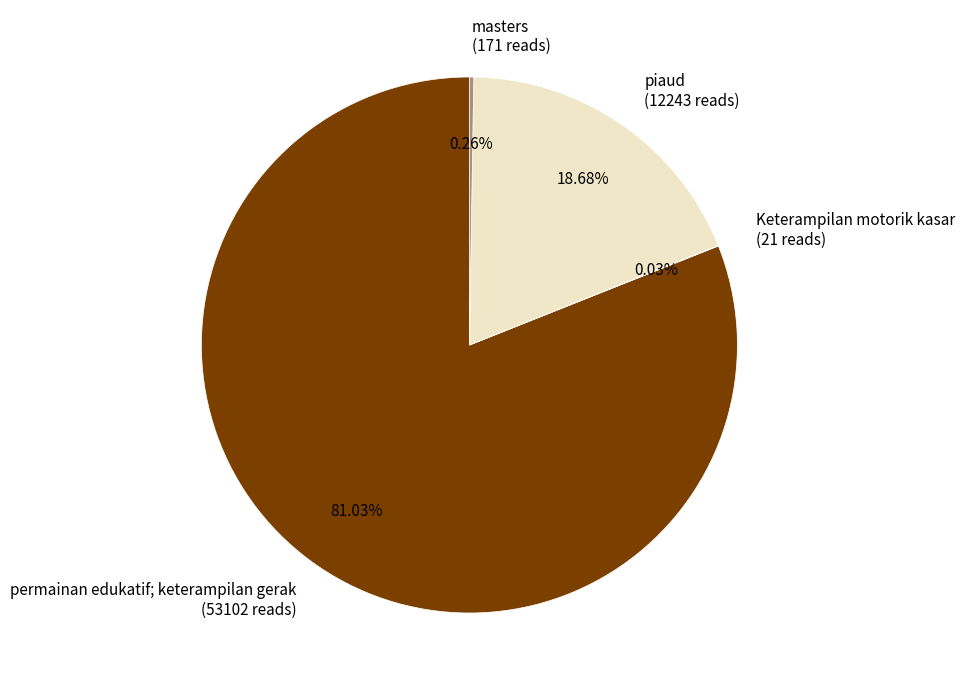

Which category has the biggest portion of the pie?

permainan edukatif; keterampilan gerak